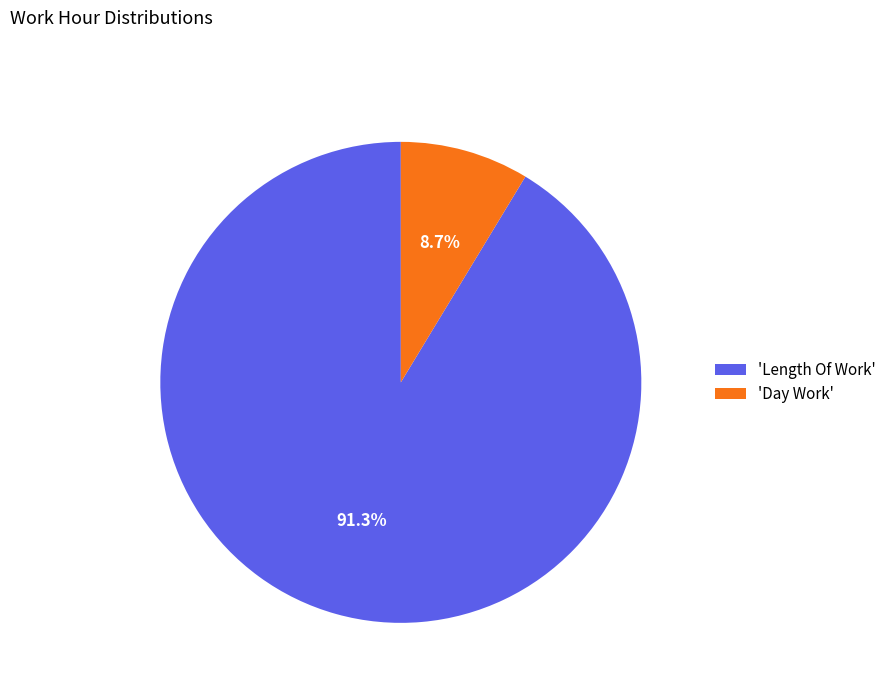

Rank the categories by value from highest to lowest.

'Length Of Work', 'Day Work'